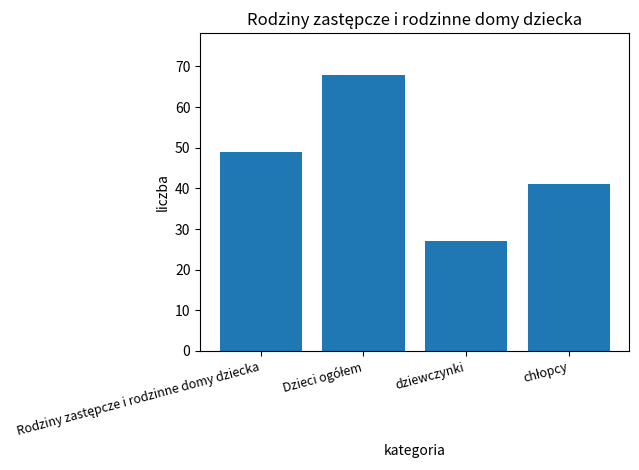

What is the difference between the second highest and minimum values?

22